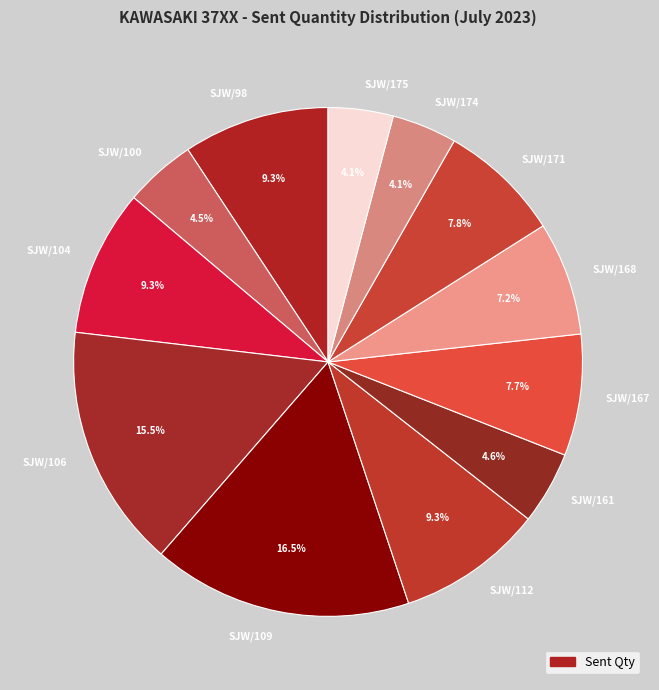

The SJW/109 slice represents 3% of the pie. True or false?

False